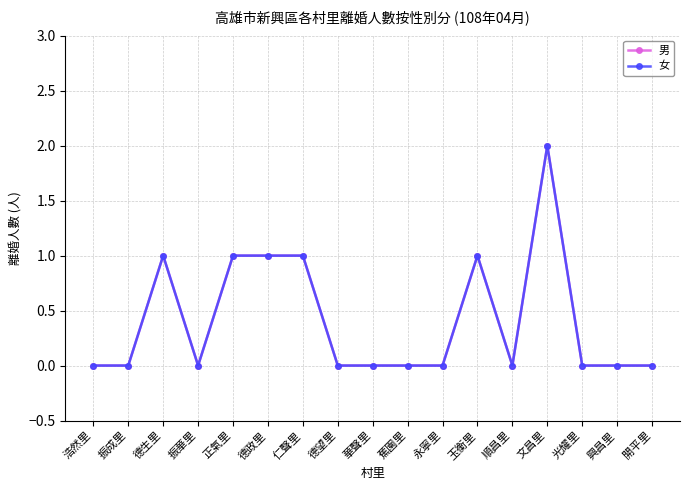

Does the chart have visible grid lines?

Yes